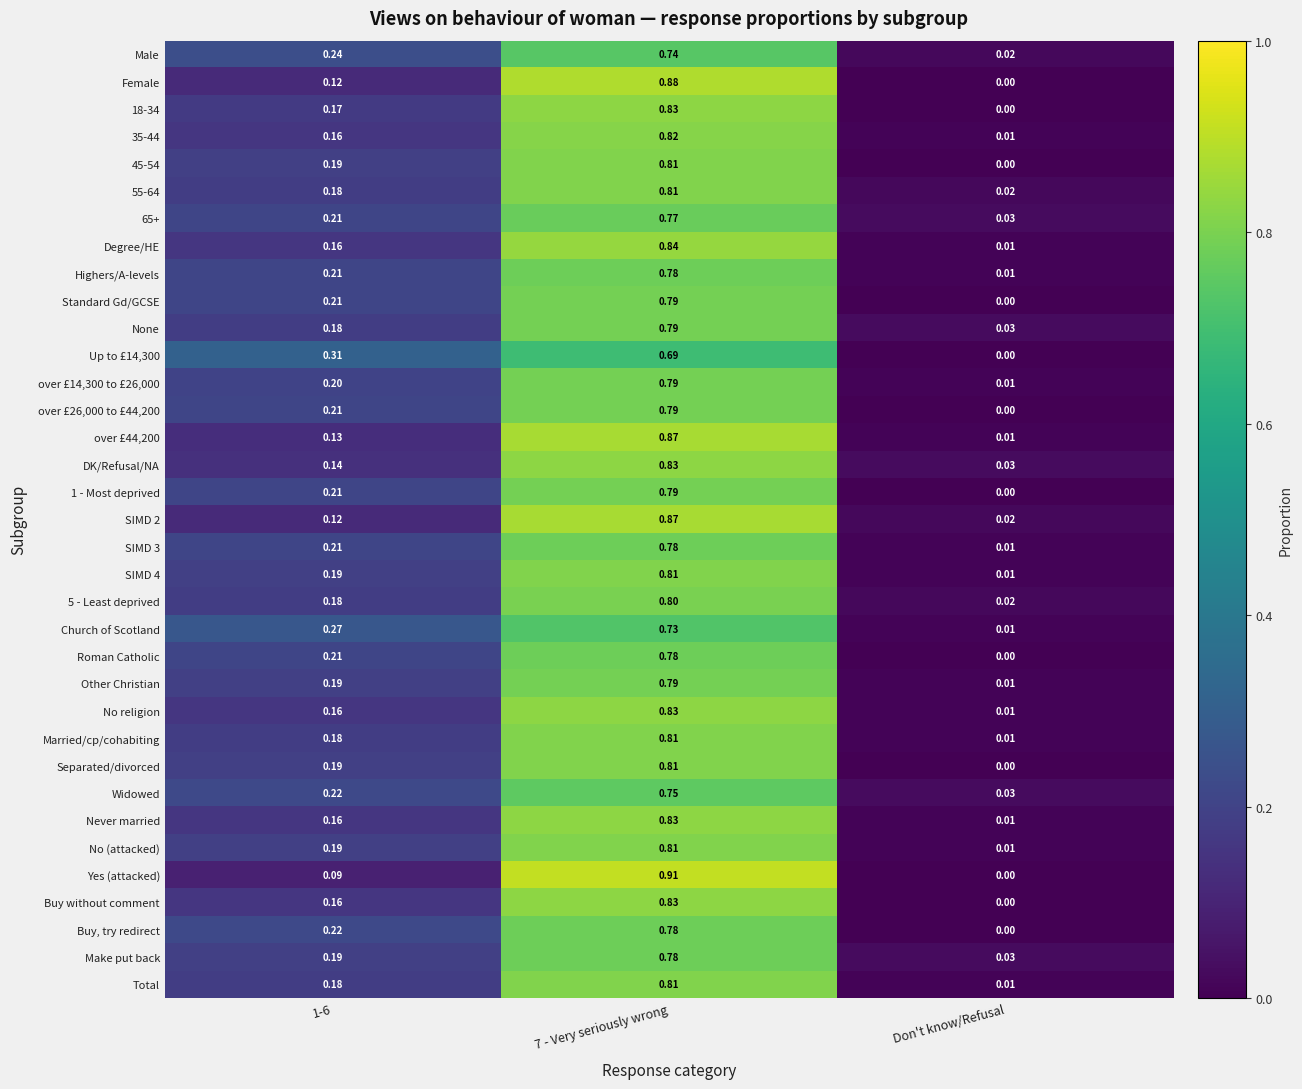

Which label corresponds to the smallest value in the chart?

Don't know/Refusal